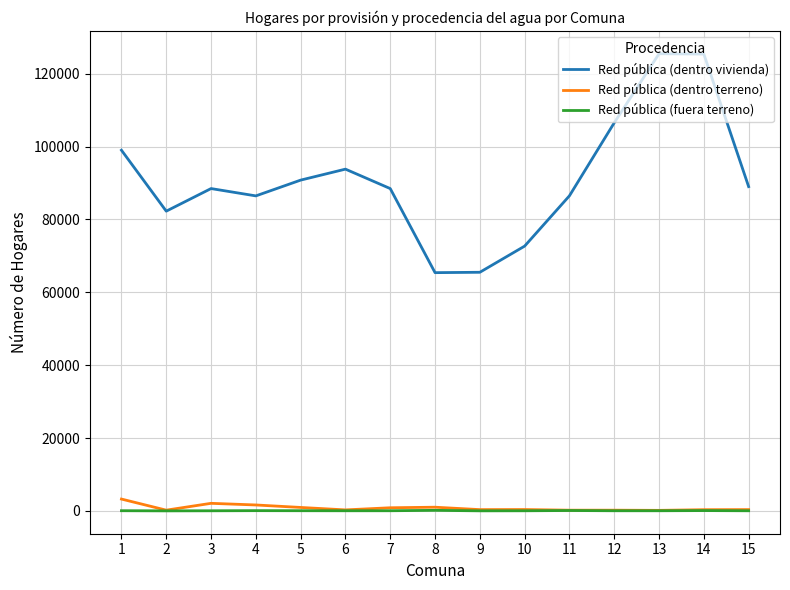

Between 7 and 14, which series saw the biggest shift?

Red pública (dentro vivienda)